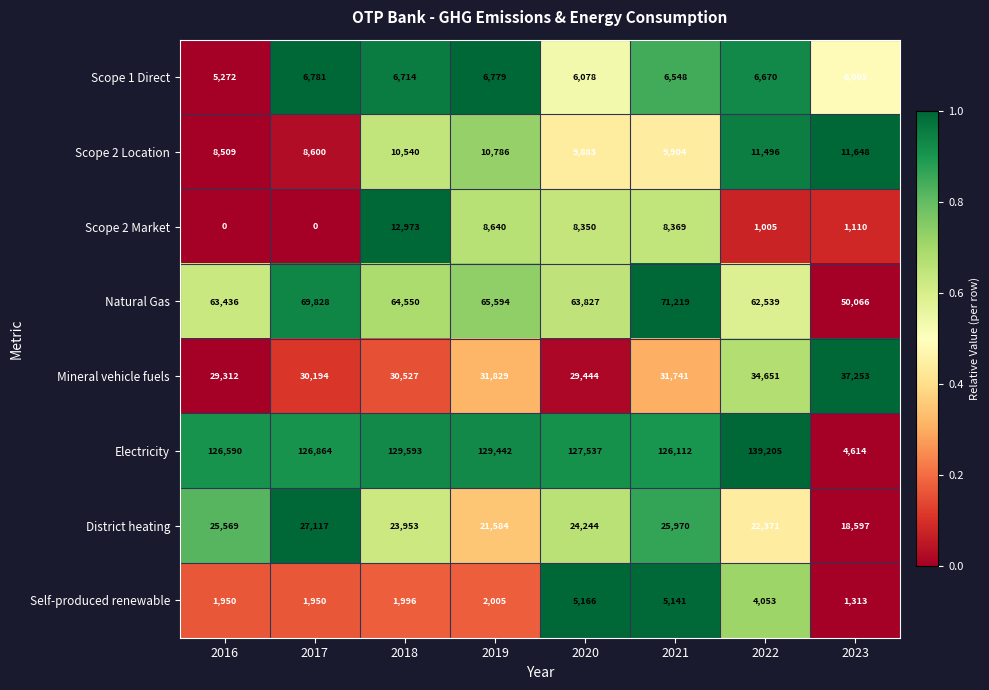

Rank the series at 2021 from lowest to highest value.

Self-produced renewable, Scope 1 Direct, Scope 2 Market, Scope 2 Location, District heating, Mineral vehicle fuels, Natural Gas, Electricity